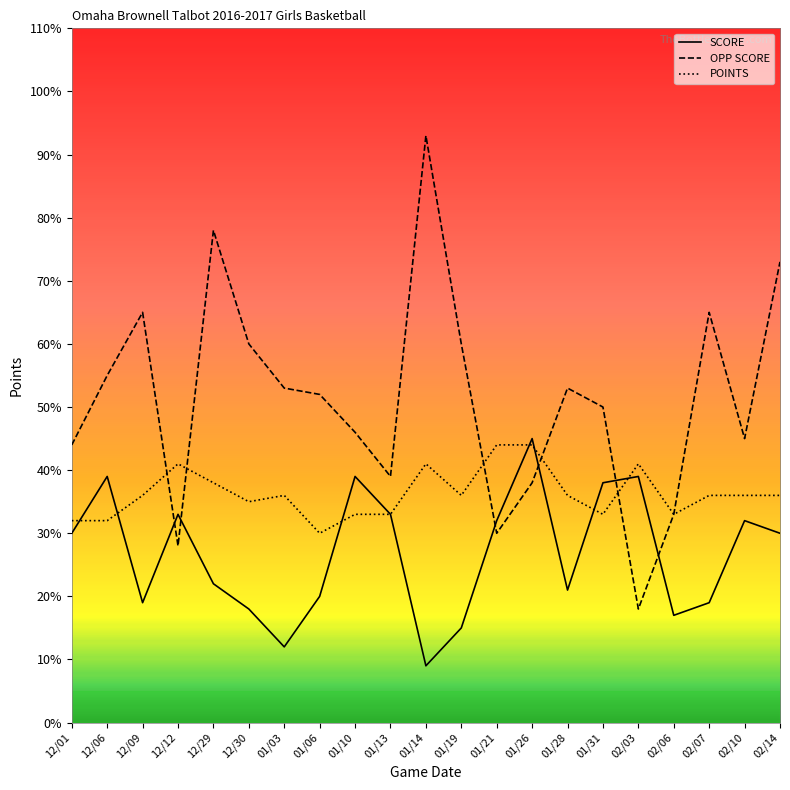

What is the sum of the POINTS values at 01/14 and 01/26?

85